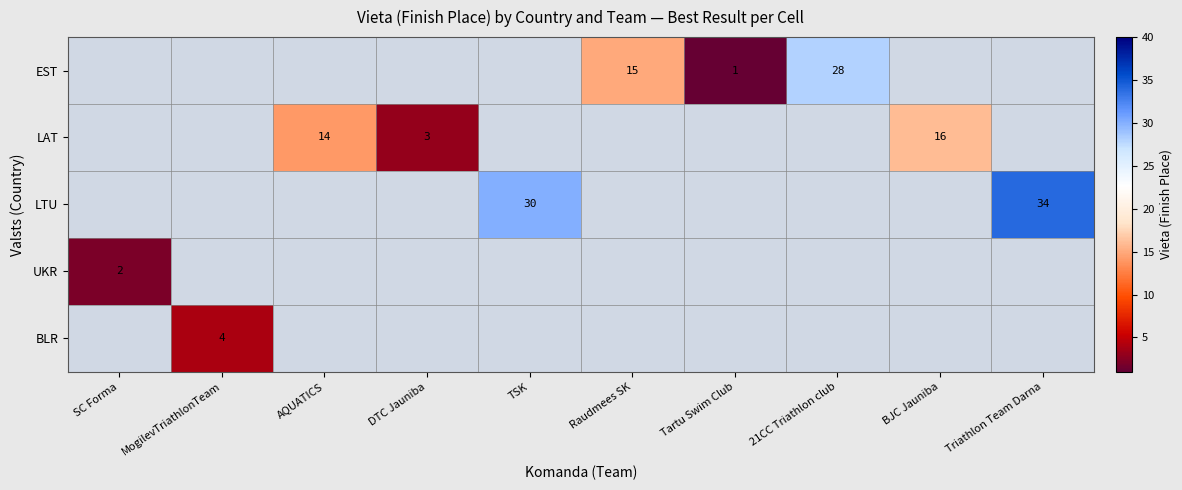

What is the smallest value displayed?

1.0